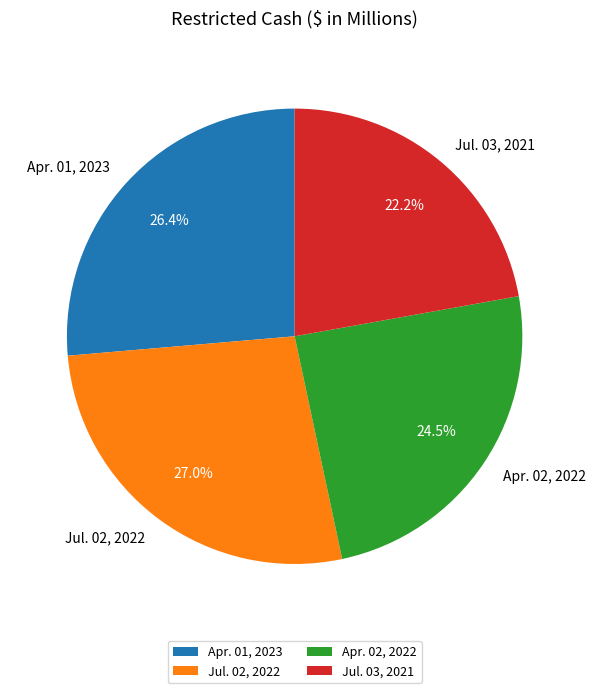

What is the smallest slice in the pie chart?

Jul. 03, 2021